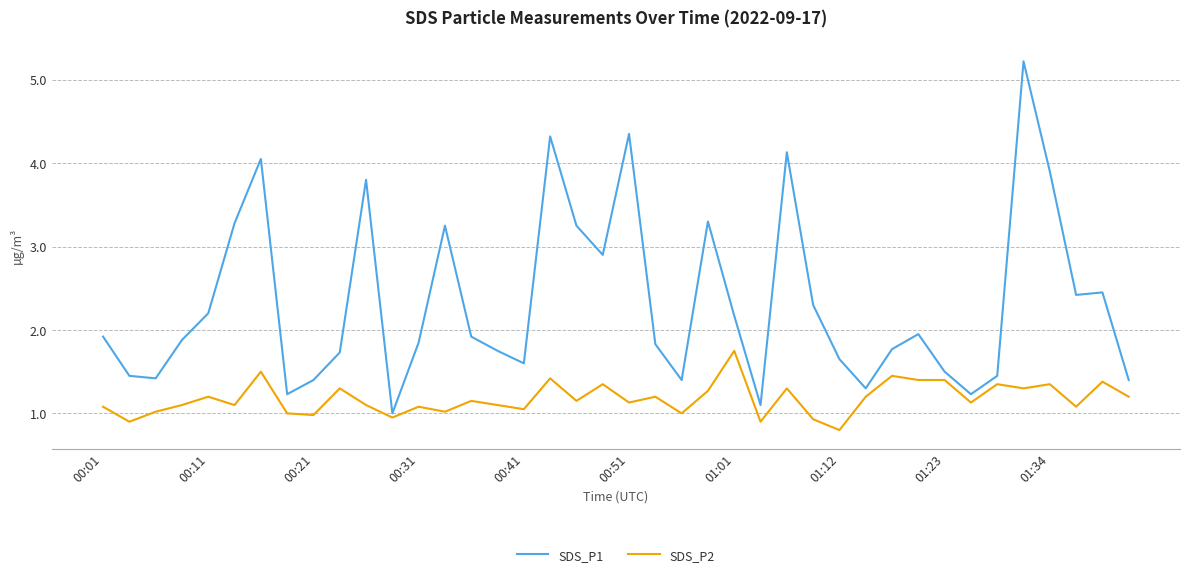

What is the difference between the maximum and minimum values in the SDS_P1 series?

4.2